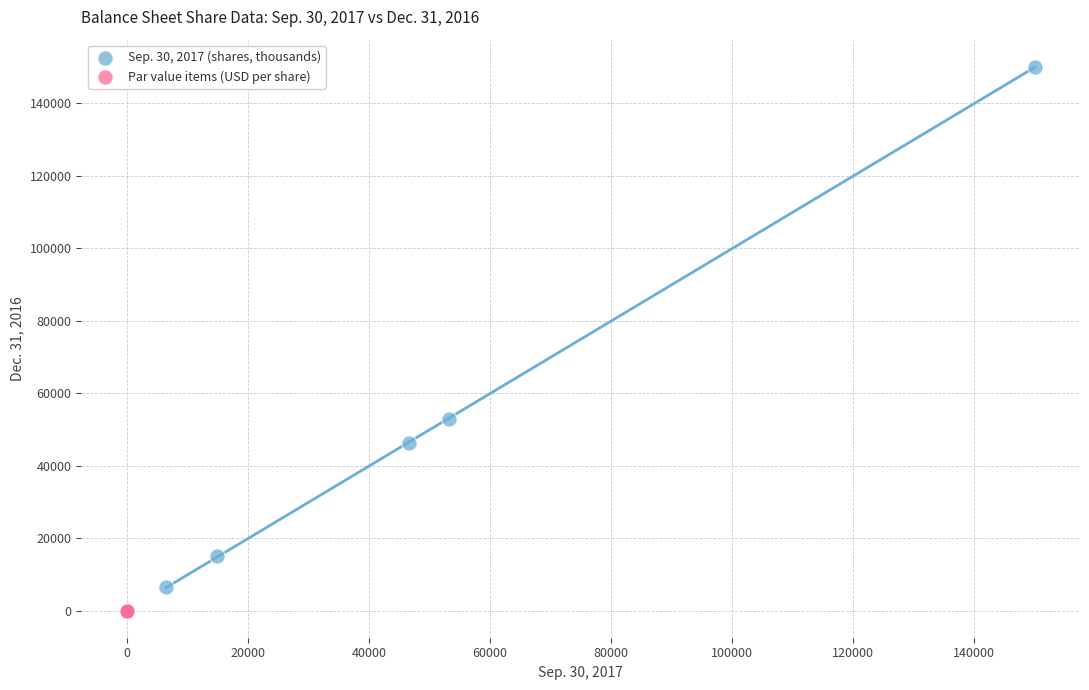

Which series contains the highest Y value?

Sep. 30, 2017 (shares, thousands)